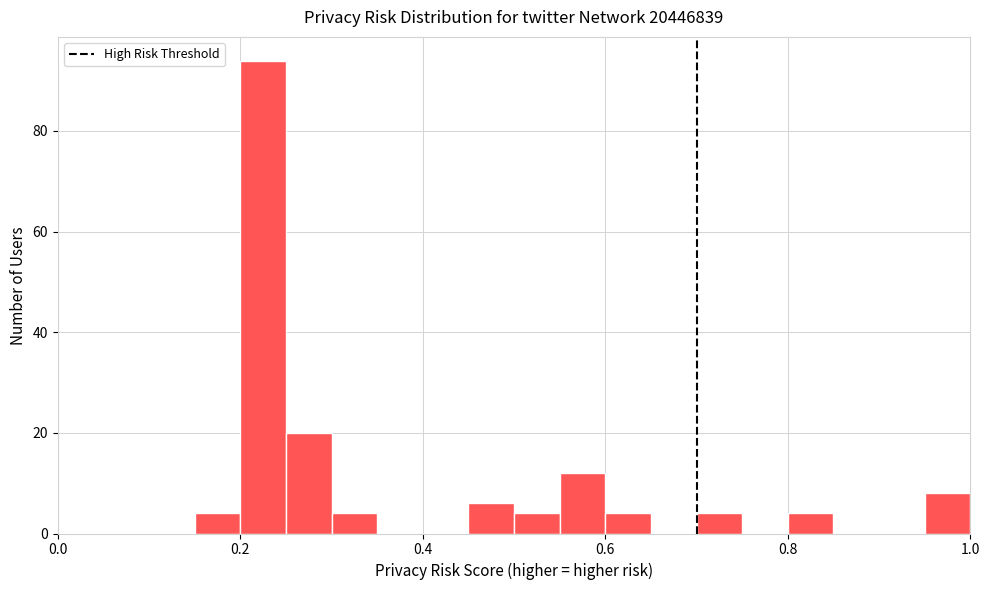

Around what value on the x-axis is the tallest bar? Give the approximate position of its centre, as read against the axis.

0.22